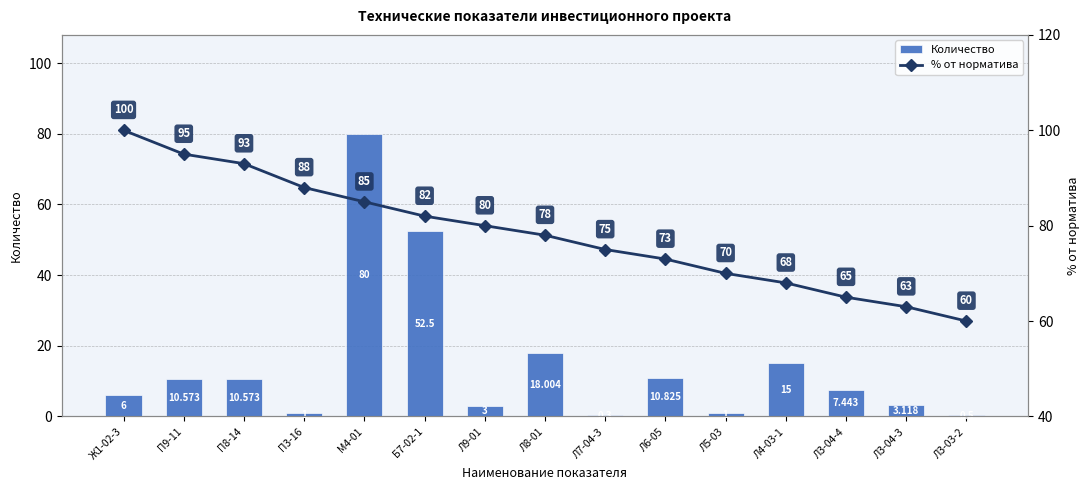

What is the smallest value displayed?

0.3